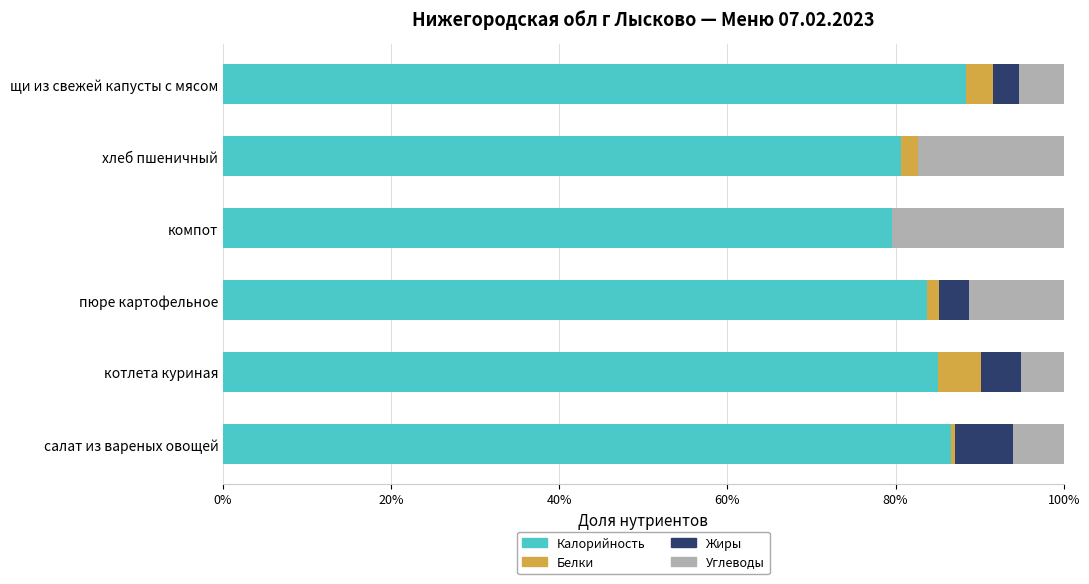

Count the number of categories in the chart.

6